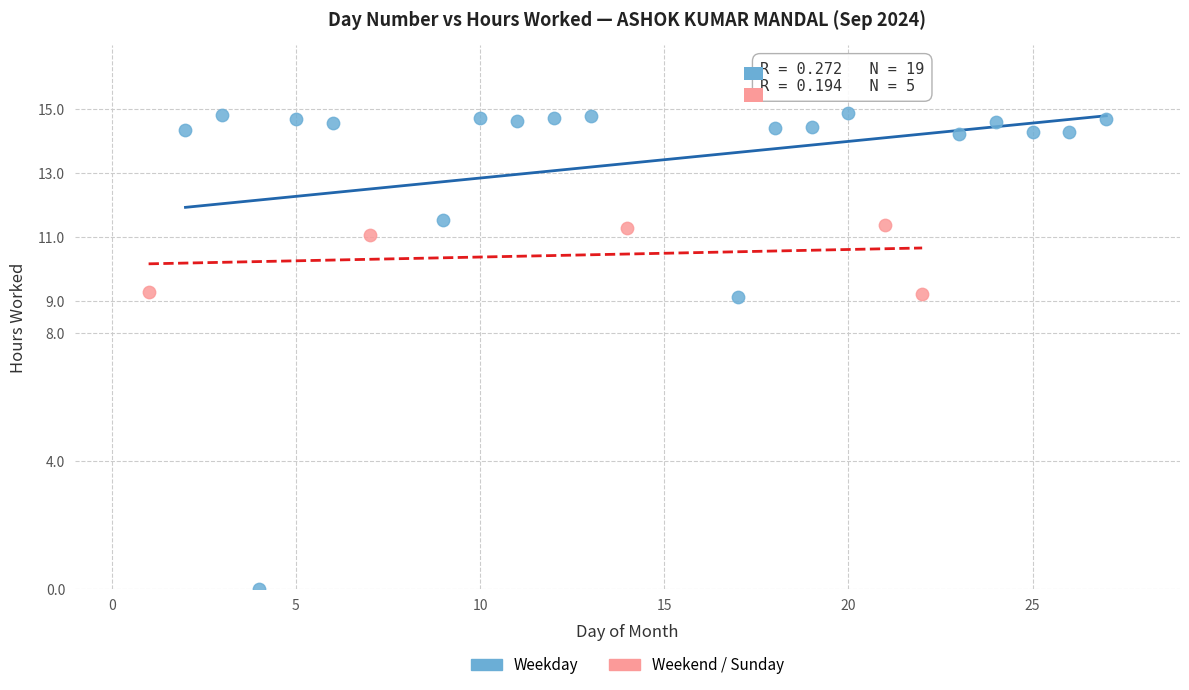

Which series contains the highest Y value?

Weekday